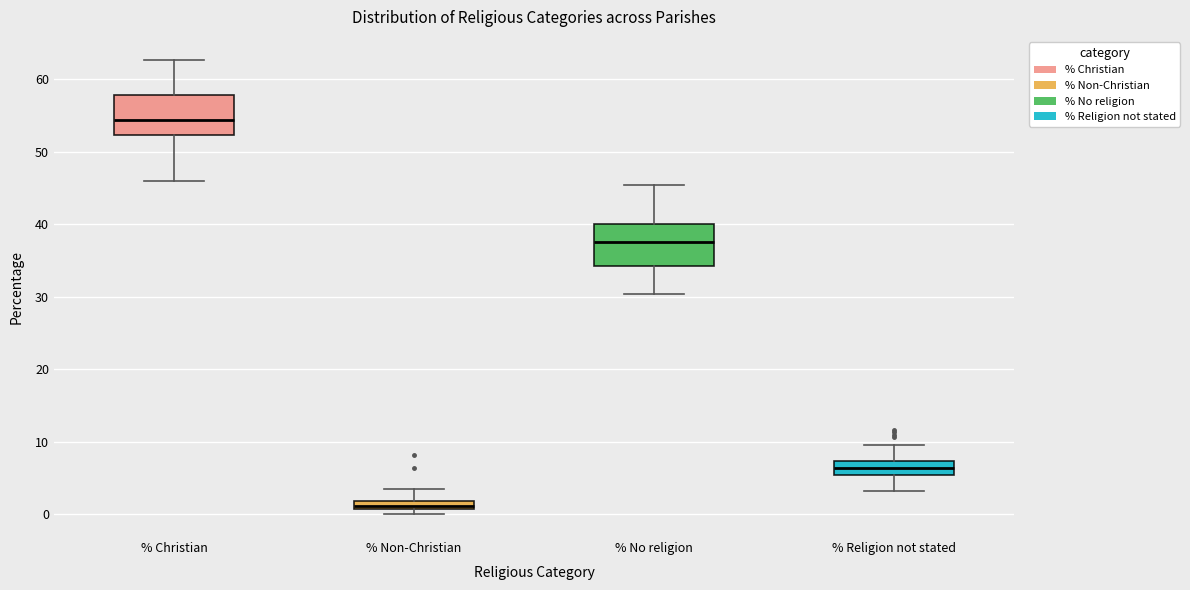

Which box's median line is the lowest?

% Non-Christian